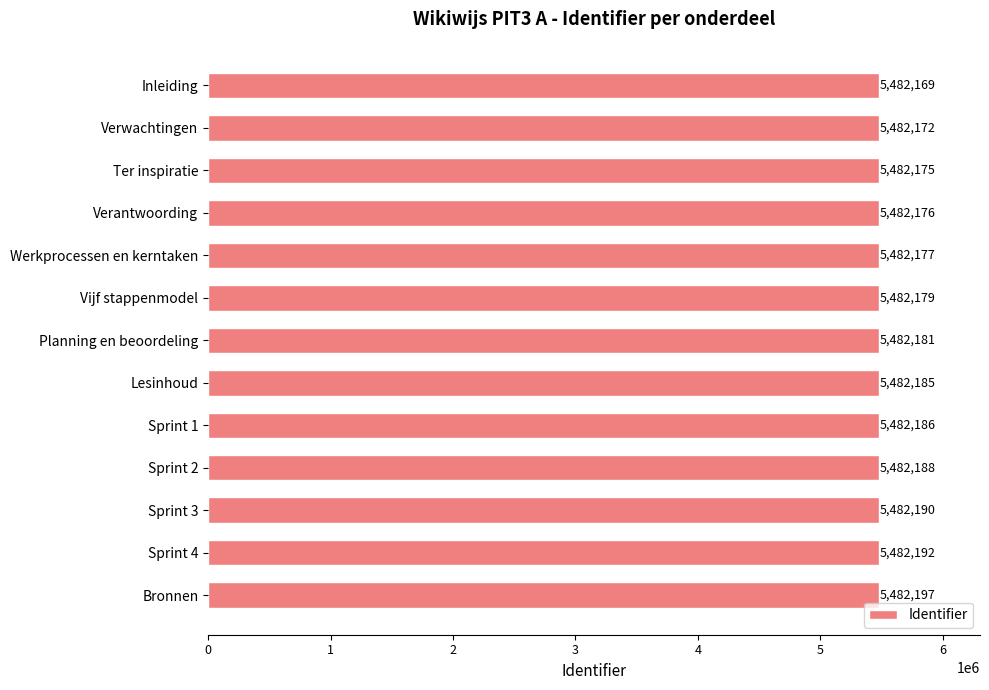

What is the value of the 9th bar from the top?

5482186